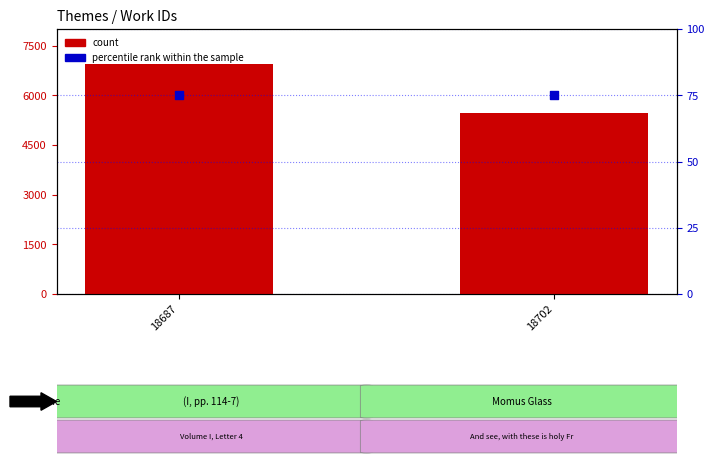

Which series reaches the maximum Y coordinate?

count